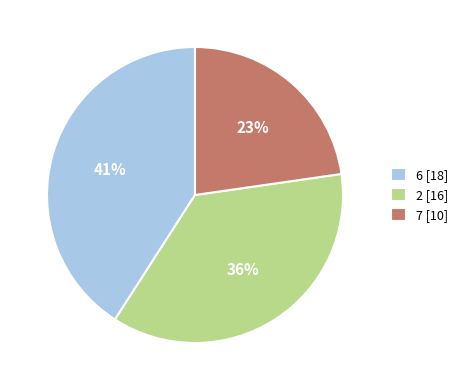

Between 2 [16] and 7 [10], which is larger?

2 [16]